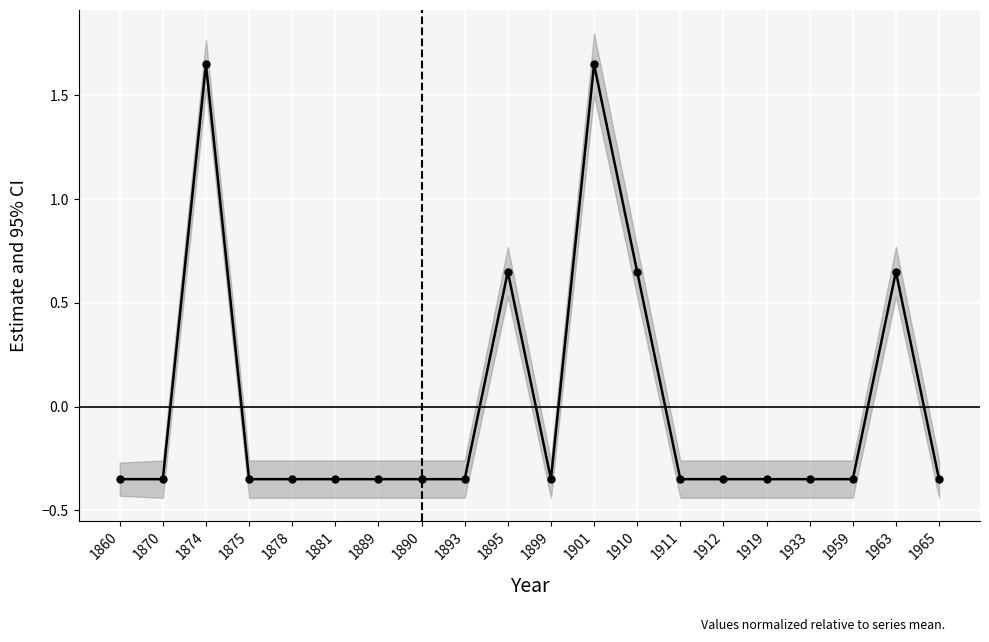

How many interior local peaks (higher than both neighbors) does the data have?

4